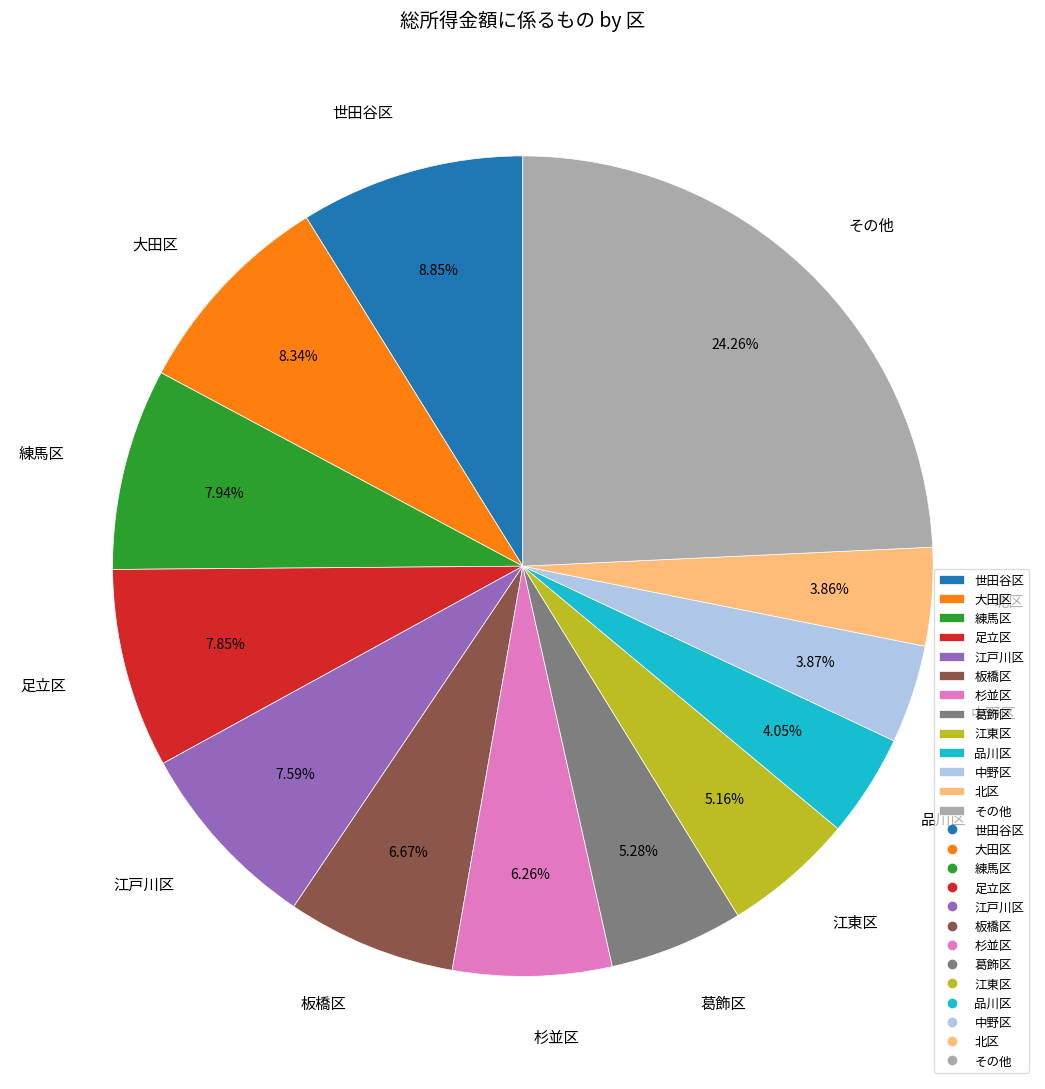

Which has a higher value, 江戸川区 or 中野区?

江戸川区